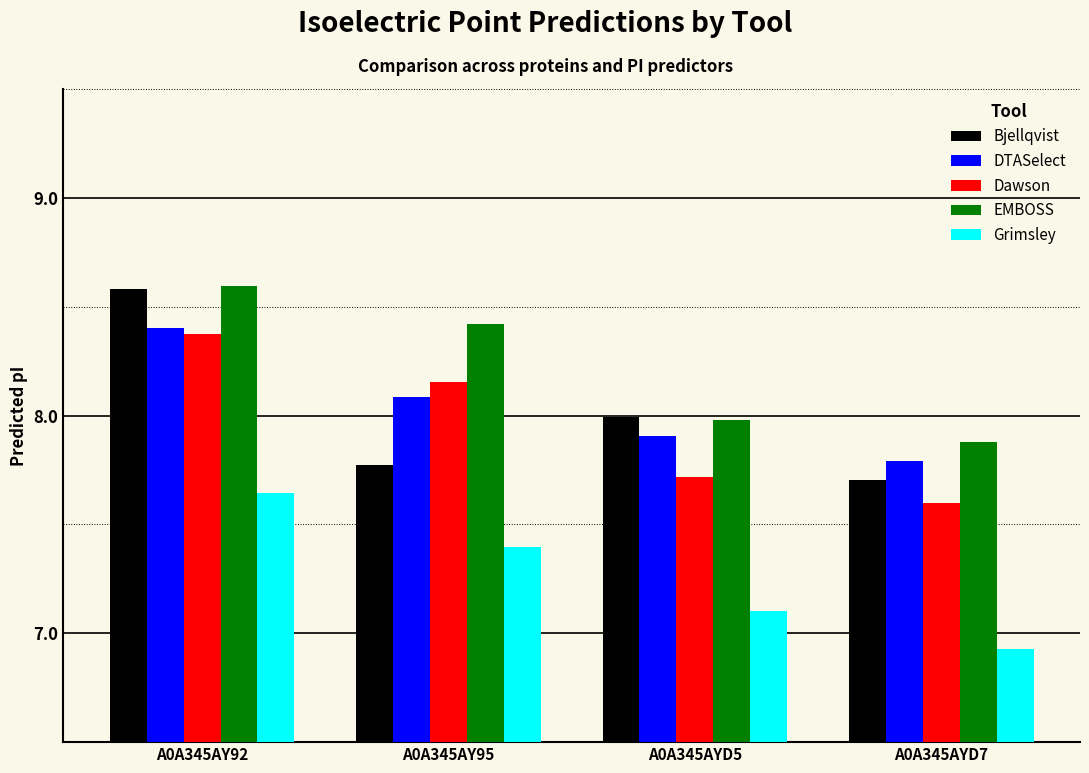

What value does the Grimsley series have at A0A345AYD5?

7.1